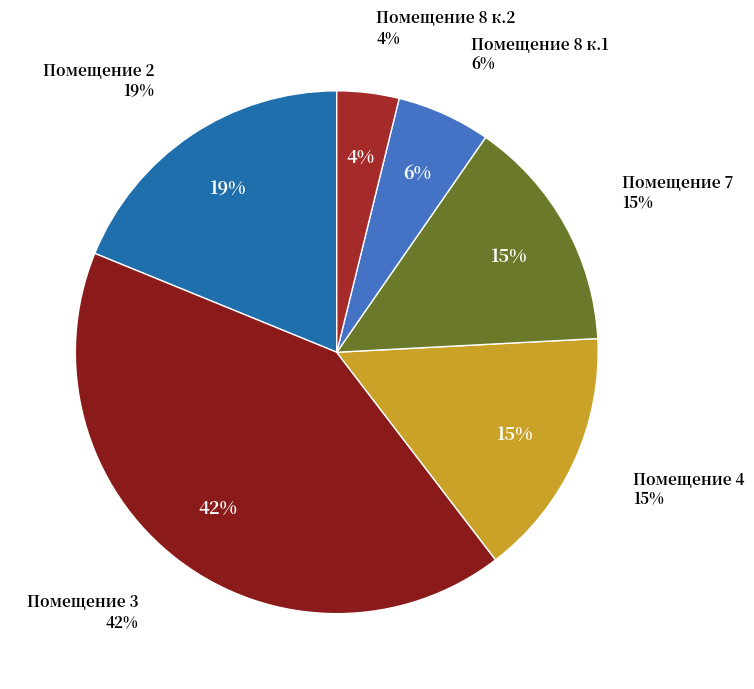

Does 1 к.3 account for over 50% of the chart?

No